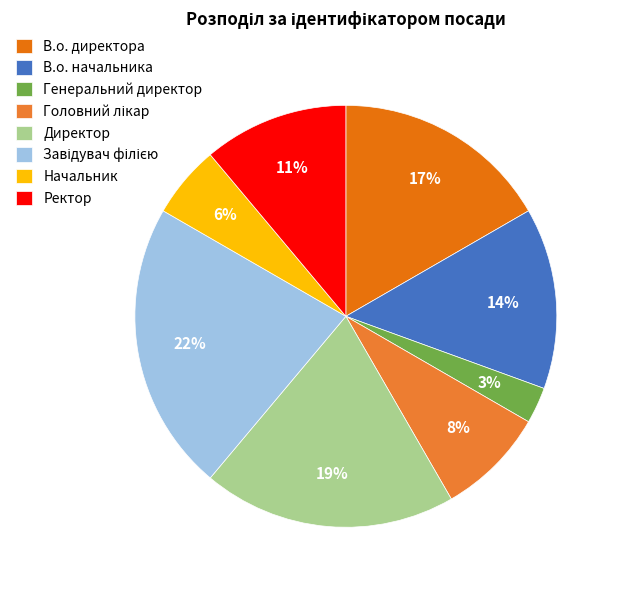

To the nearest percent, what is the average slice percentage?

12%